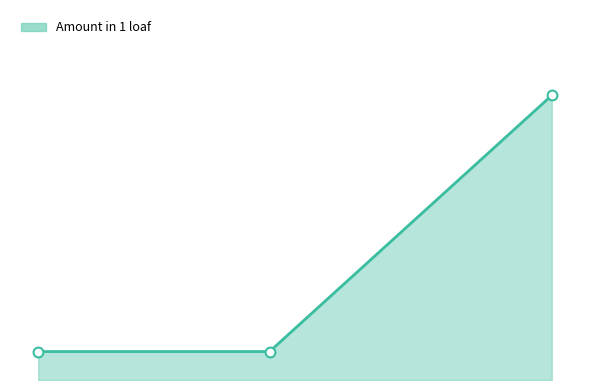

Between Yeast and Flour 1 kilo, which is larger?

Flour 1 kilo